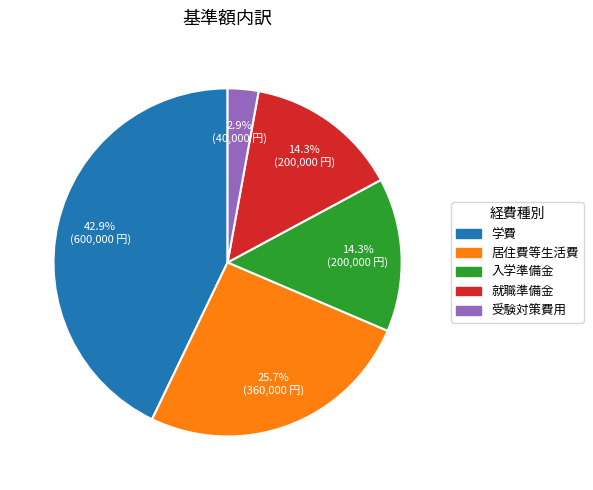

Approximately how many times larger is the value at 学費 compared to 居住費等生活費?

1.7